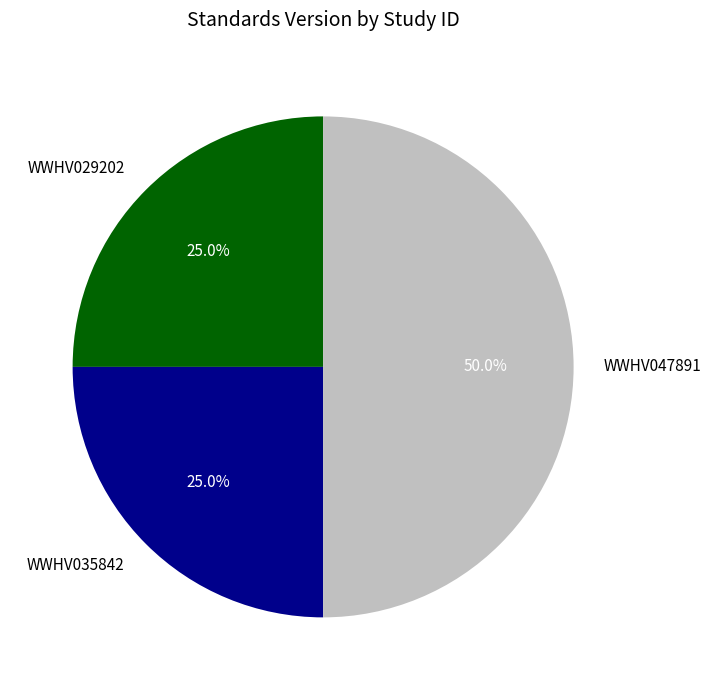

Does WWHV035842 represent more than half of the total?

No